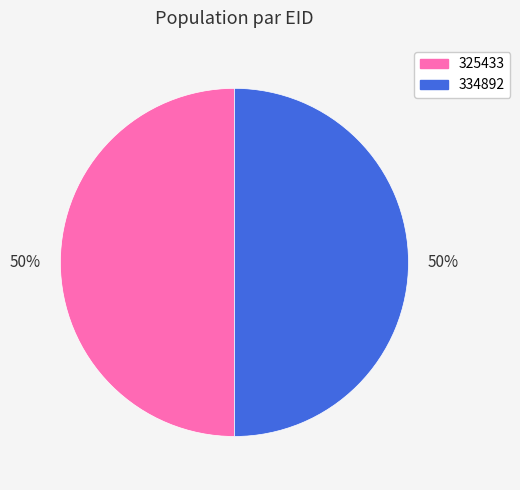

To the nearest percent, what portion does 334892 represent?

50%